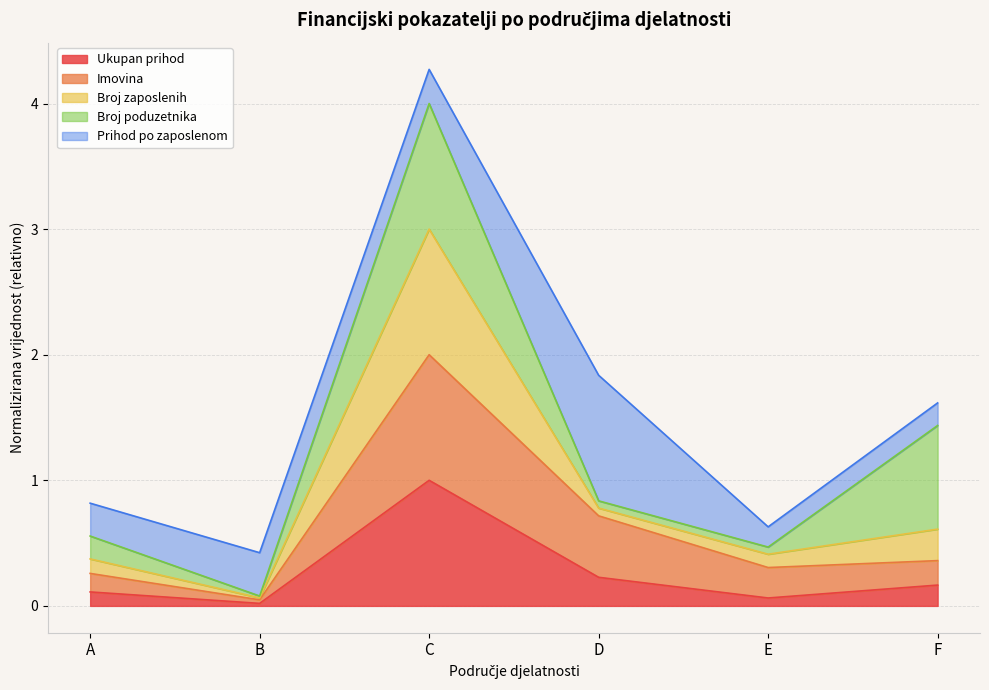

What is the total value across all series at F?

1.6